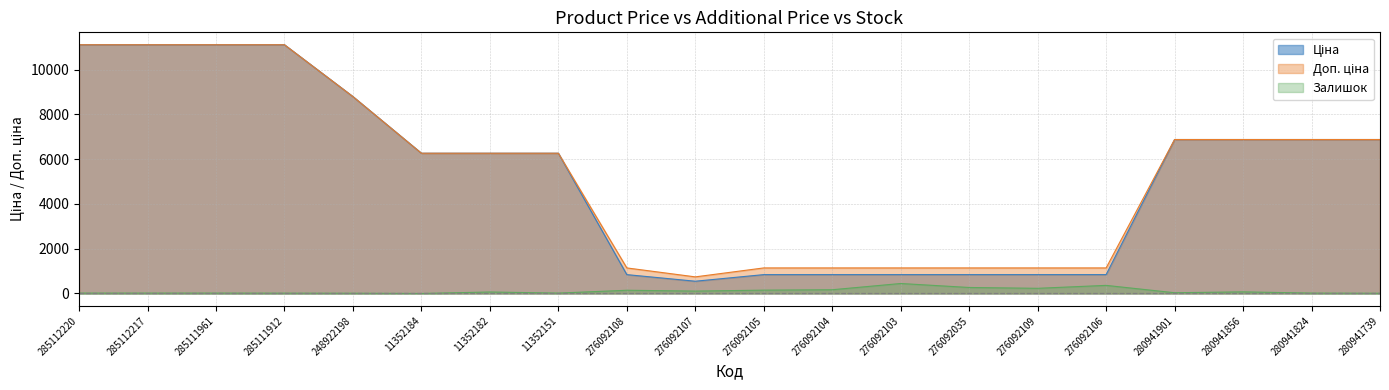

At which label is Залишок closest to 223?

276092109